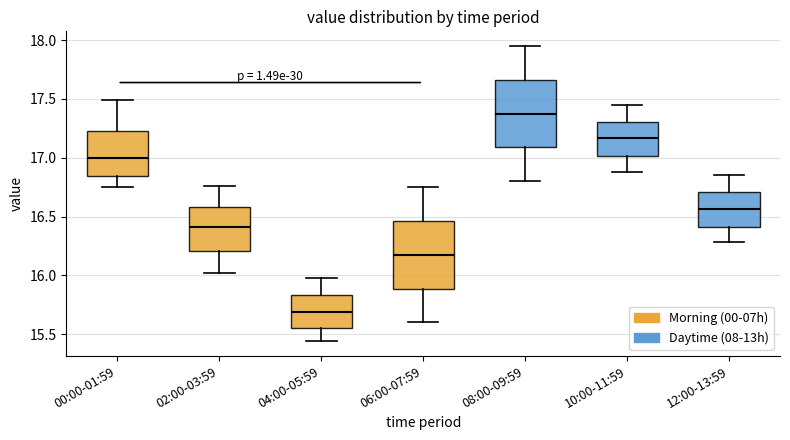

Reading left to right, transcribe this box plot: for each box, give where its median line is, the range the box spans, and where its two whiskers end, as read against the y-axis. The values are not printed on the chart, so give them approximately, as read against the axis.

00:00-01:59: median 17.00, box 16.85 to 17.25, whiskers 16.75 to 17.50
02:00-03:59: median 16.40, box 16.20 to 16.60, whiskers 16.00 to 16.75
04:00-05:59: median 15.70, box 15.55 to 15.85, whiskers 15.45 to 16.00
06:00-07:59: median 16.20, box 15.90 to 16.45, whiskers 15.60 to 16.75
08:00-09:59: median 17.40, box 17.10 to 17.65, whiskers 16.80 to 17.95
10:00-11:59: median 17.15, box 17.00 to 17.30, whiskers 16.90 to 17.45
12:00-13:59: median 16.55, box 16.40 to 16.70, whiskers 16.30 to 16.85